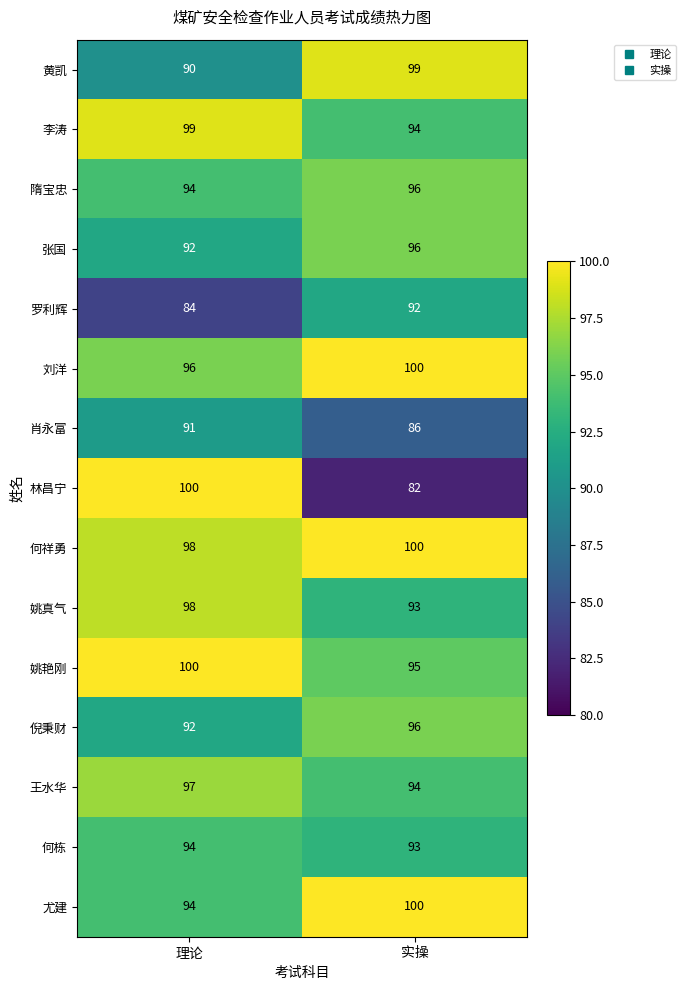

True or false: 罗利辉 has a value of 84 at 理论.

True